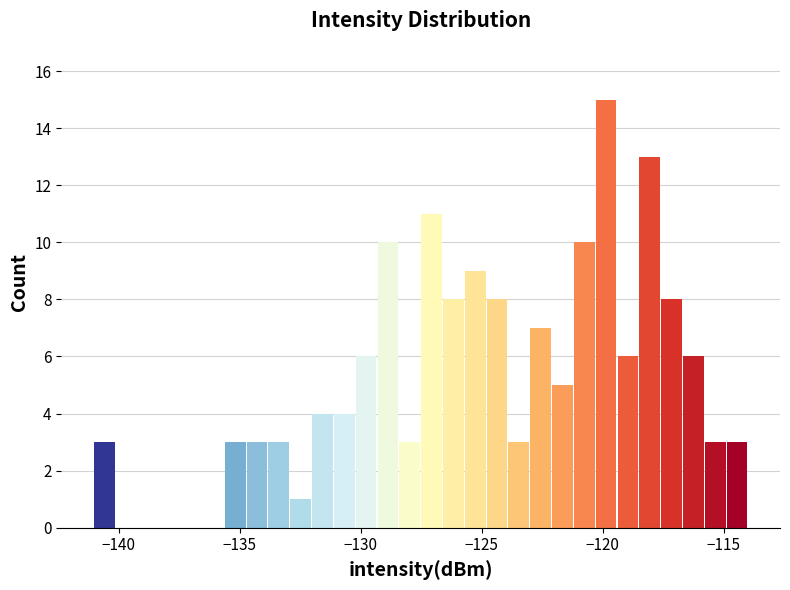

Around what value on the x-axis is the tallest bar? Give the approximate position of its centre, as read against the axis.

-120.0